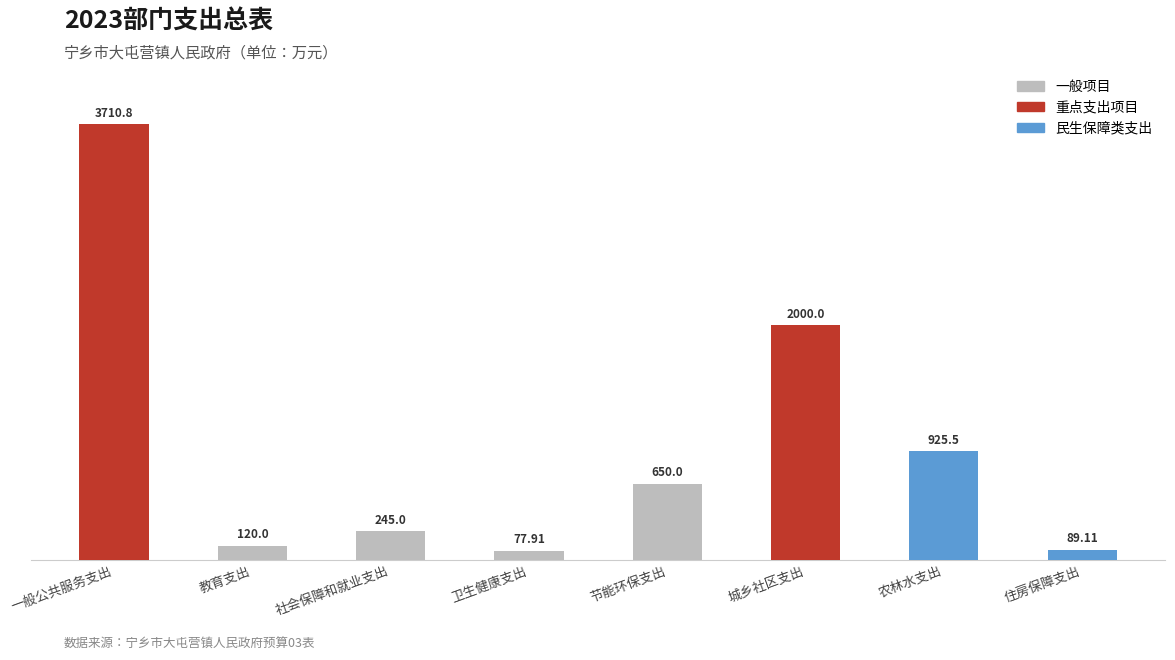

Rank the categories by value from highest to lowest.

一般公共服务支出, 城乡社区支出, 农林水支出, 节能环保支出, 社会保障和就业支出, 教育支出, 住房保障支出, 卫生健康支出